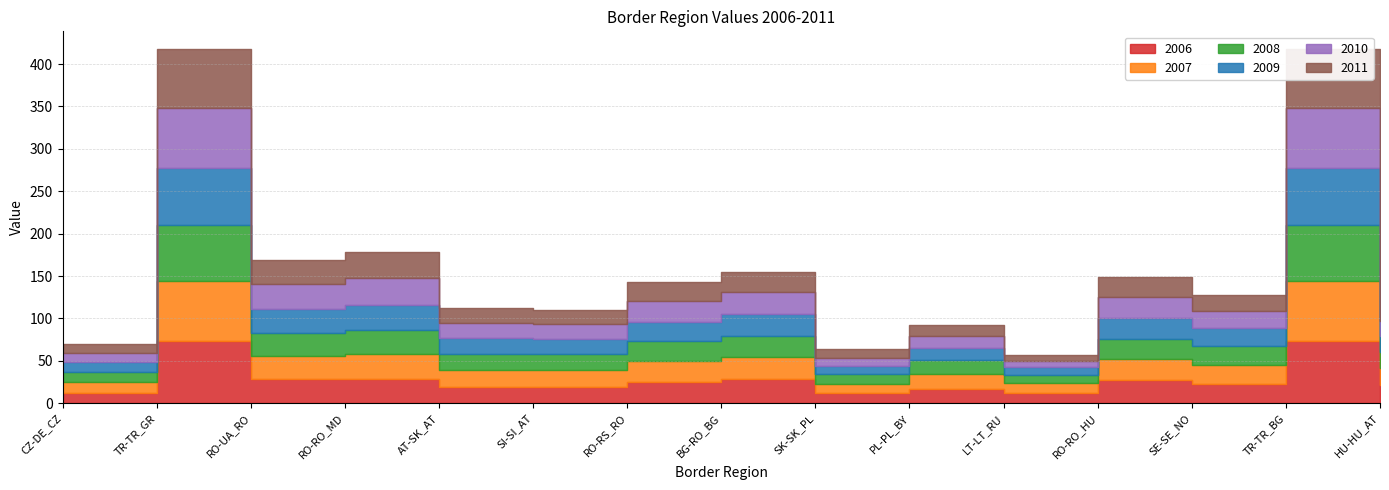

In 2008, how many points are higher than both neighbors (excluding endpoints)?

6